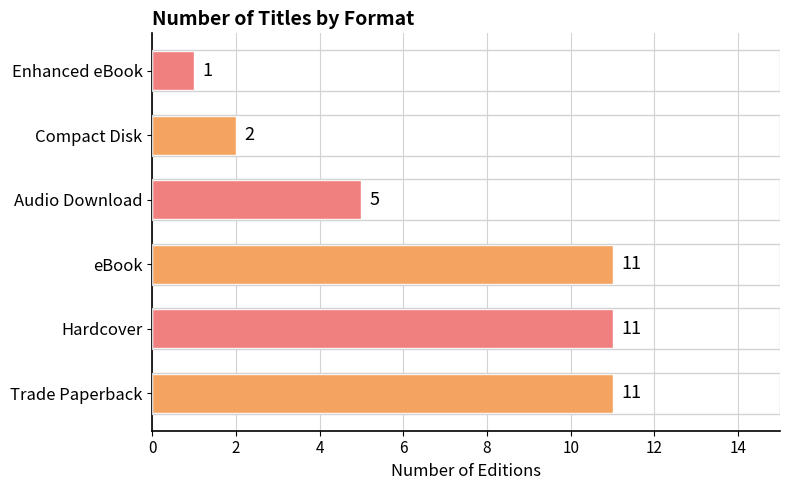

How many bars are there in total?

6